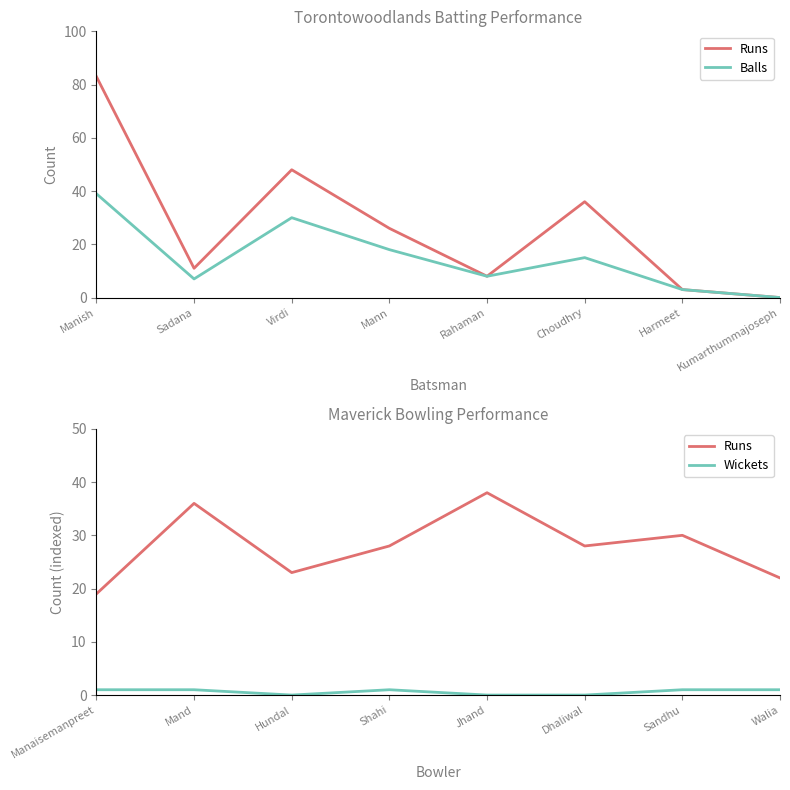

Reading right to left, extract all data points from this chart.

Runs: 22	30	28	38	28	23	36	19
Balls: 0	3	15	8	18	30	7	39
Wickets: 1	1	0	0	1	0	1	1